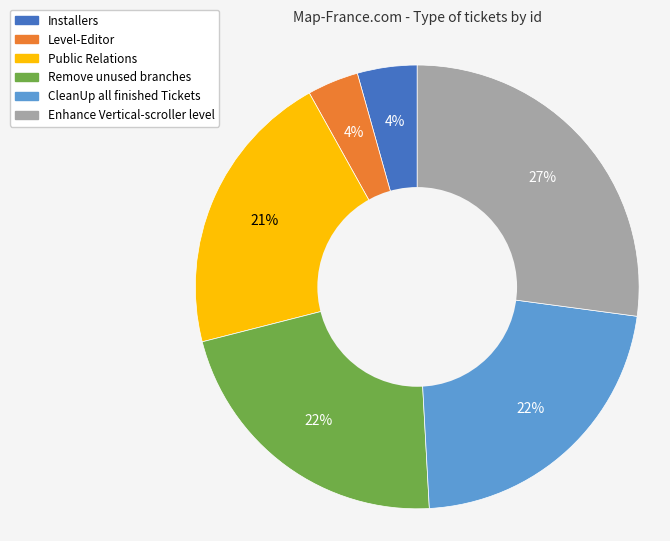

True or false: Public Relations accounts for 21% of the total.

True